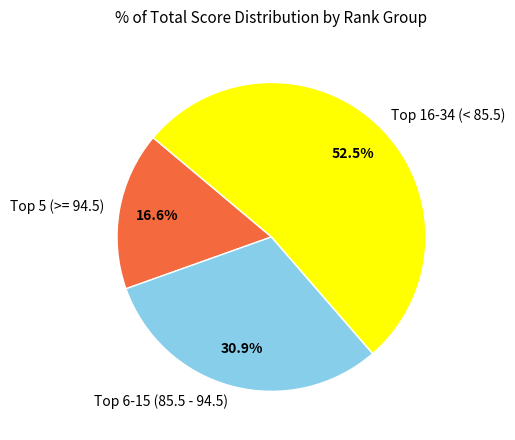

What is the majority slice?

Top 16-34 (< 85.5)